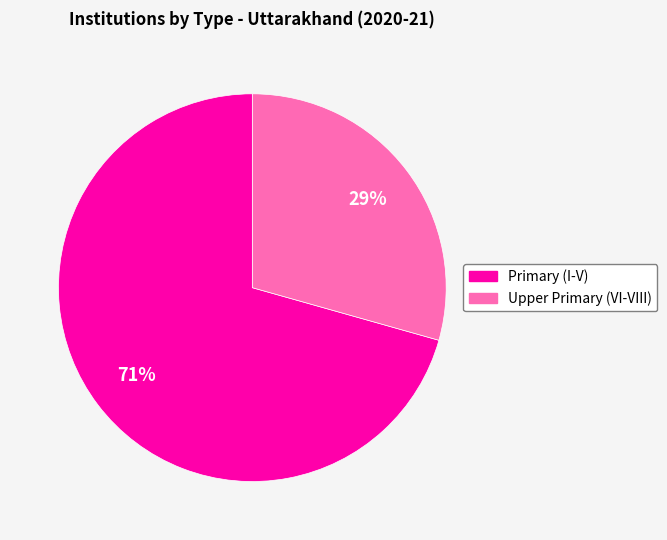

Is there a majority slice in this chart?

Yes